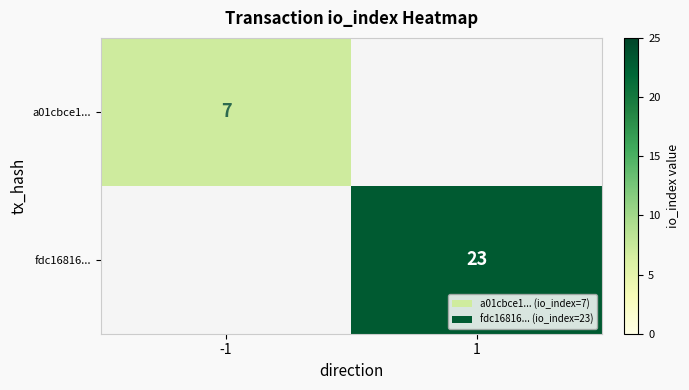

What is the smallest value displayed?

7.0